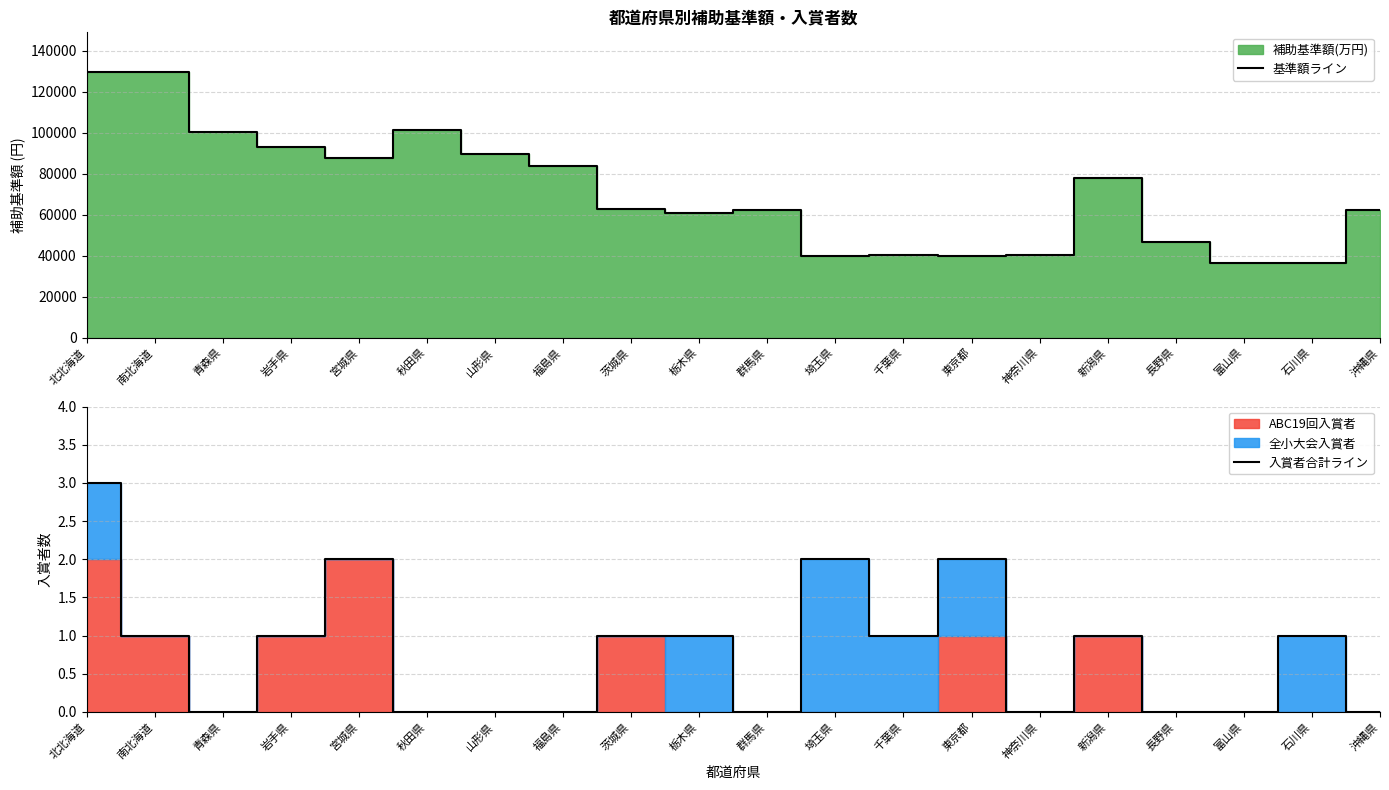

True or false: 基準額ライン has a value of 84000 at 福島県.

True